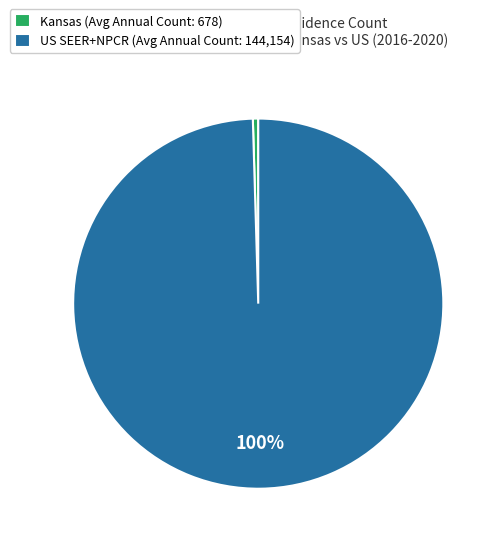

Which has a higher value, US SEER+NPCR (Avg Annual Count: 144,154) or Kansas (Avg Annual Count: 678)?

US SEER+NPCR (Avg Annual Count: 144,154)